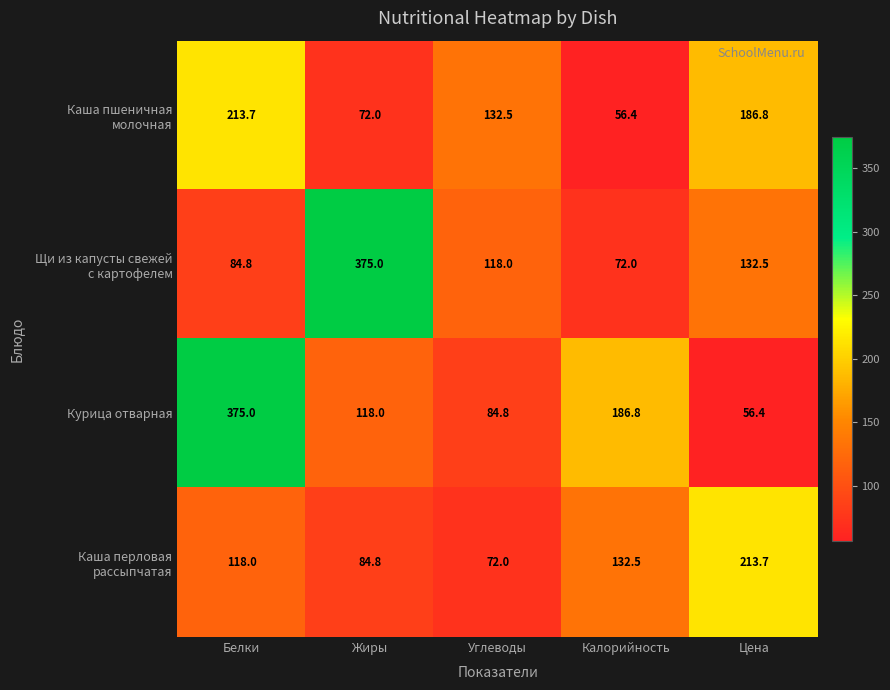

What is the difference between the highest and lowest values at Калорийность?

130.4